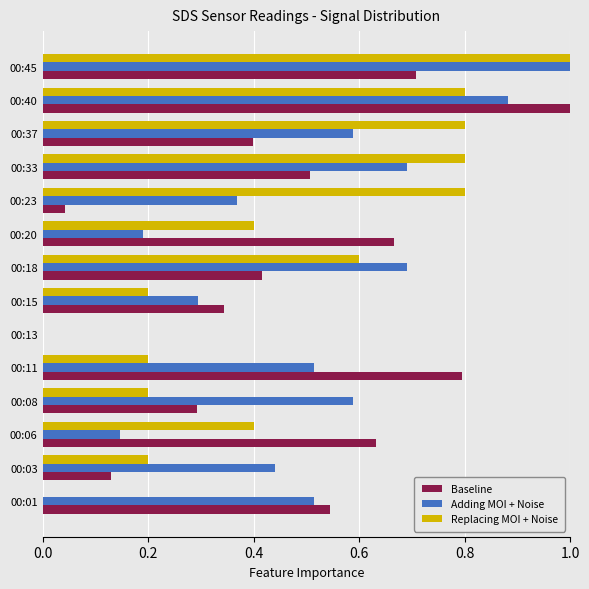

Which series changed the most between 00:03 and 00:06?

Baseline